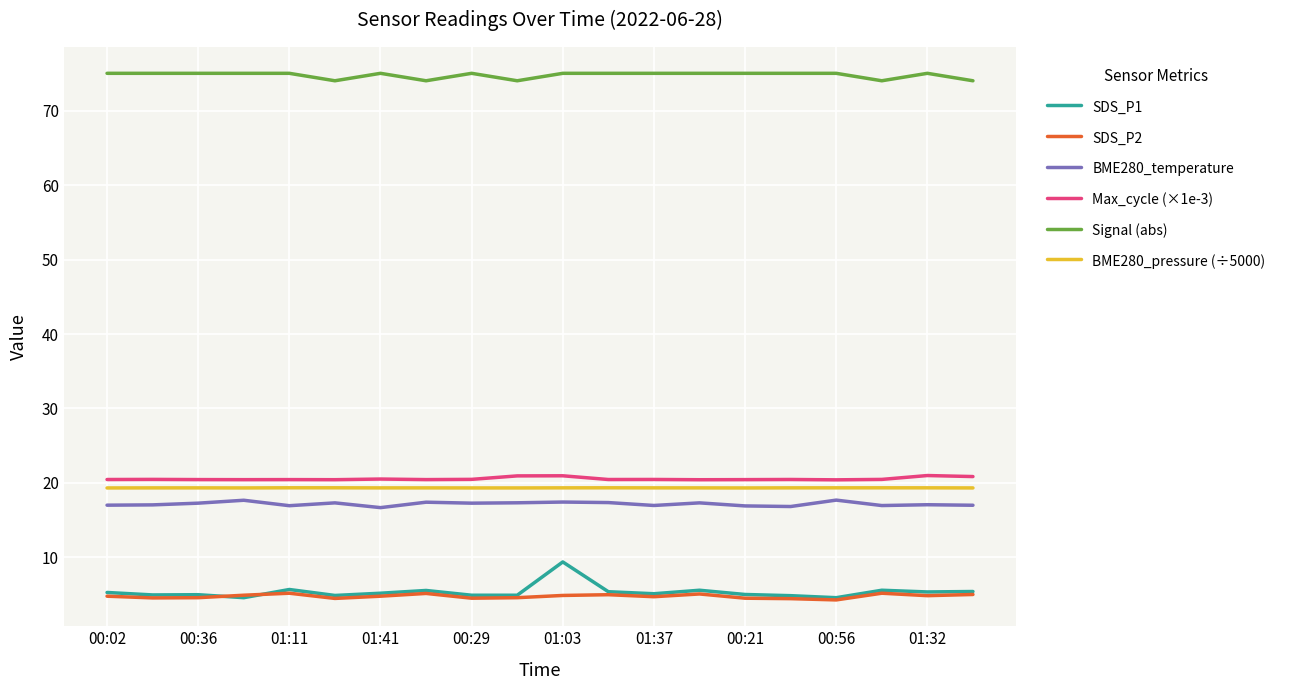

Which series has the largest range (max minus min)?

SDS_P1